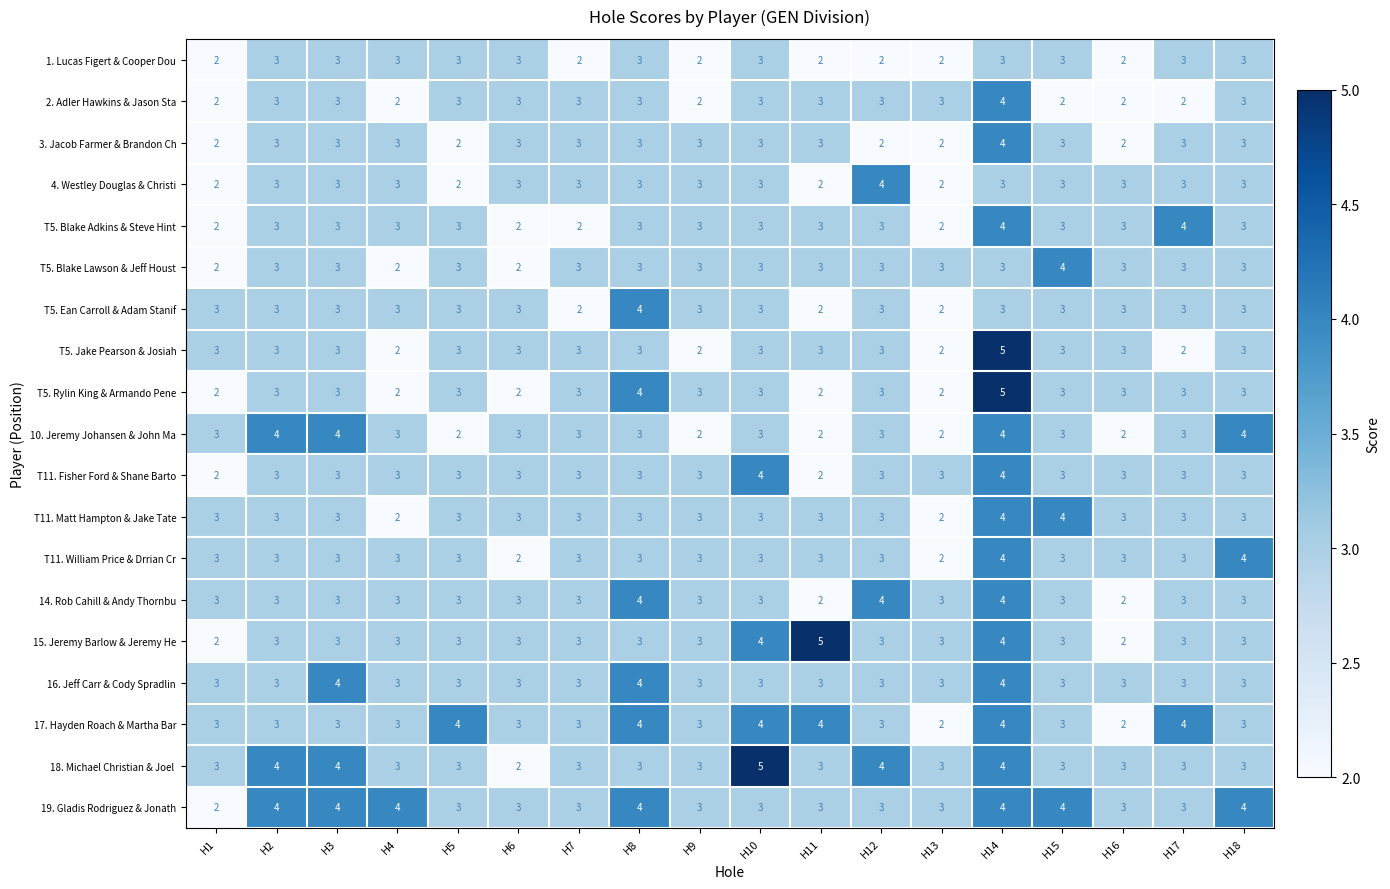

How many distinct data groups are displayed?

19